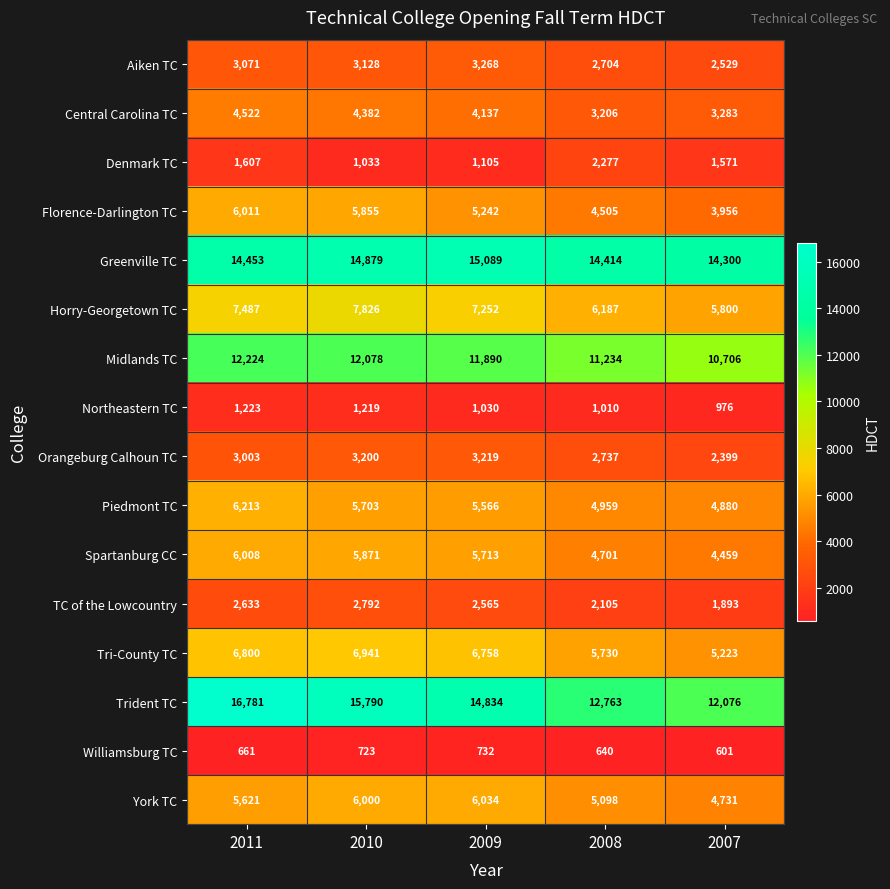

Which series has the largest total across all categories?

Greenville TC